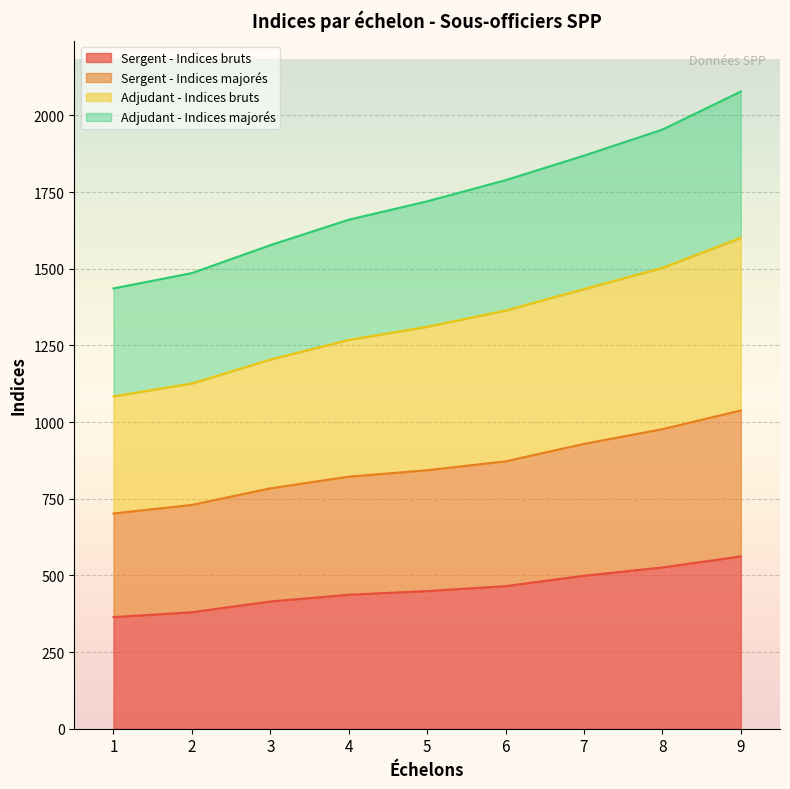

What is the total value across all series at 7?

1869